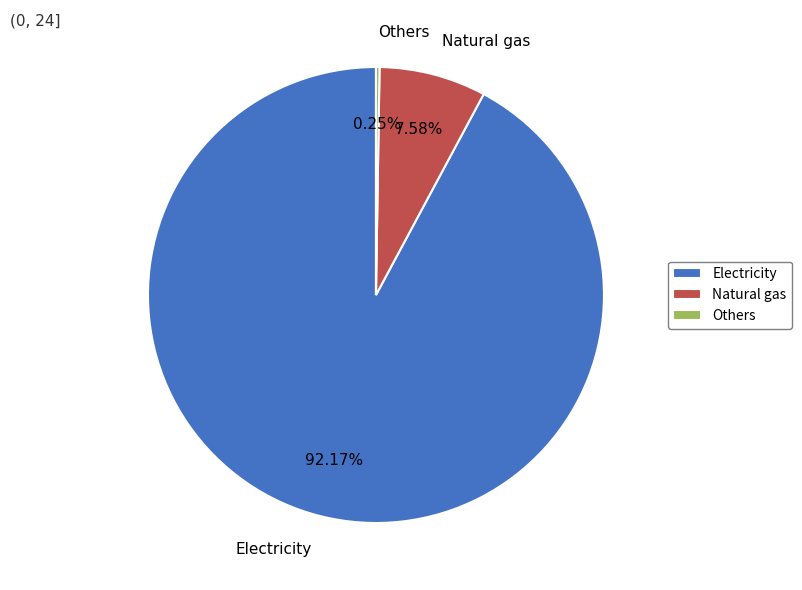

Which category has the biggest portion of the pie?

Electricity